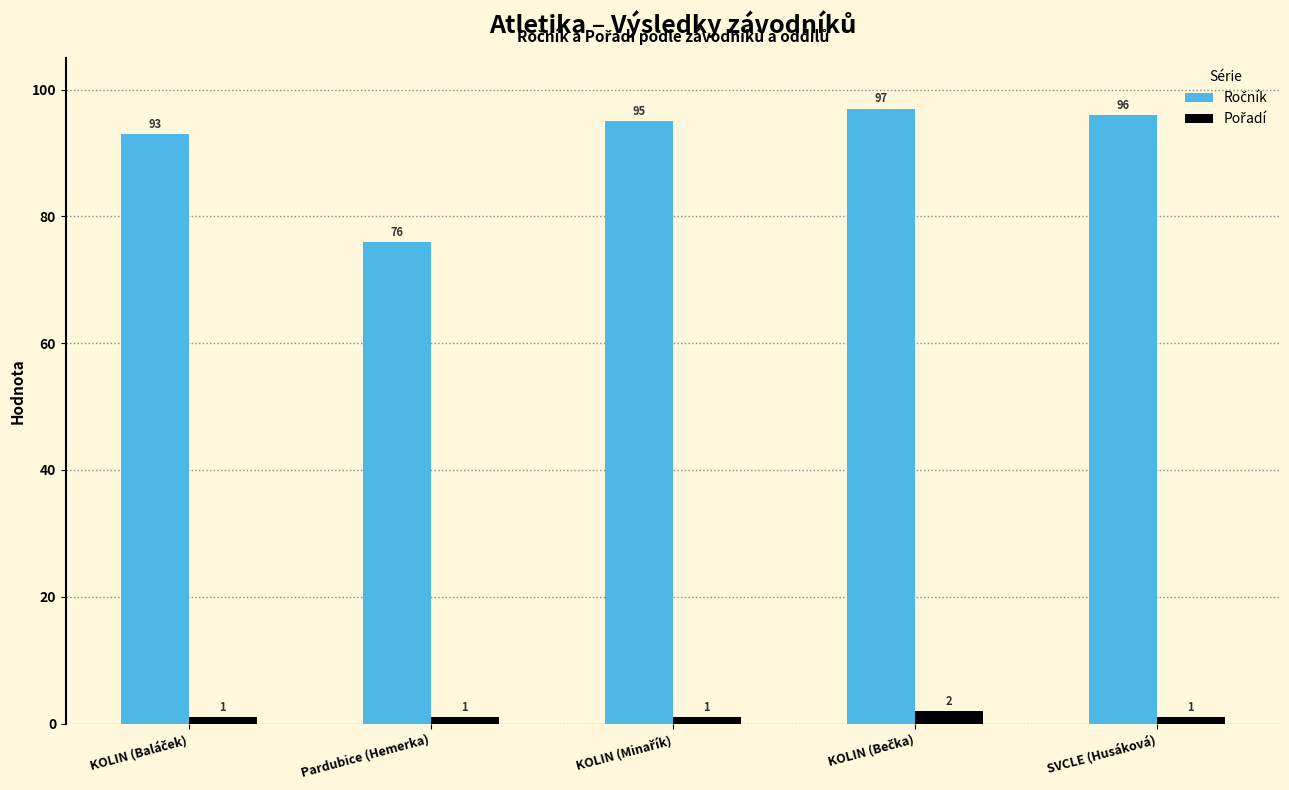

What is the maximum value shown in the chart?

97